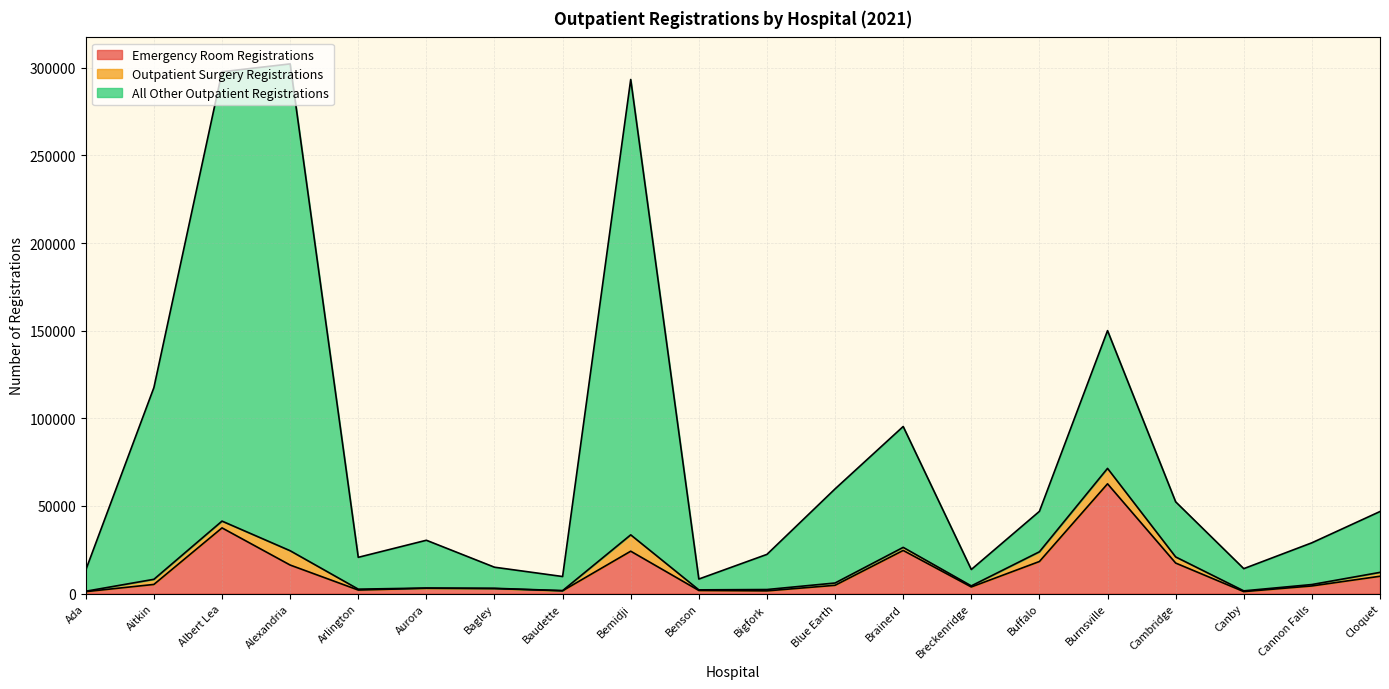

What value does the Emergency Room Registrations series have at Benson, to the nearest 100?

1700